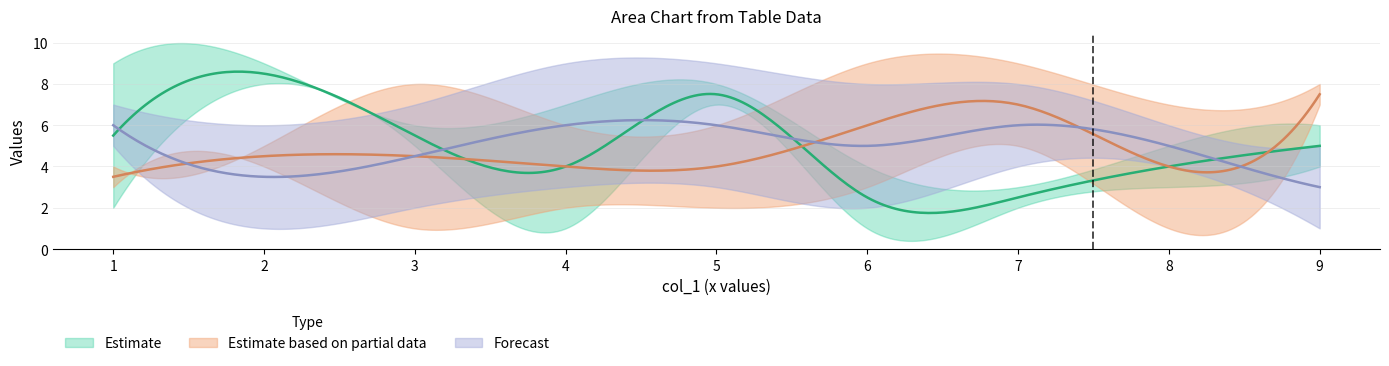

What is the difference between the col_6 values at 8 and 9?

1